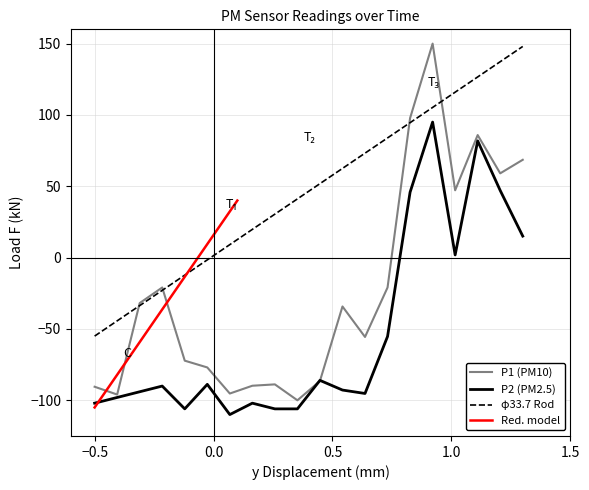

What is the maximum value for P1 (PM10)?

150.0